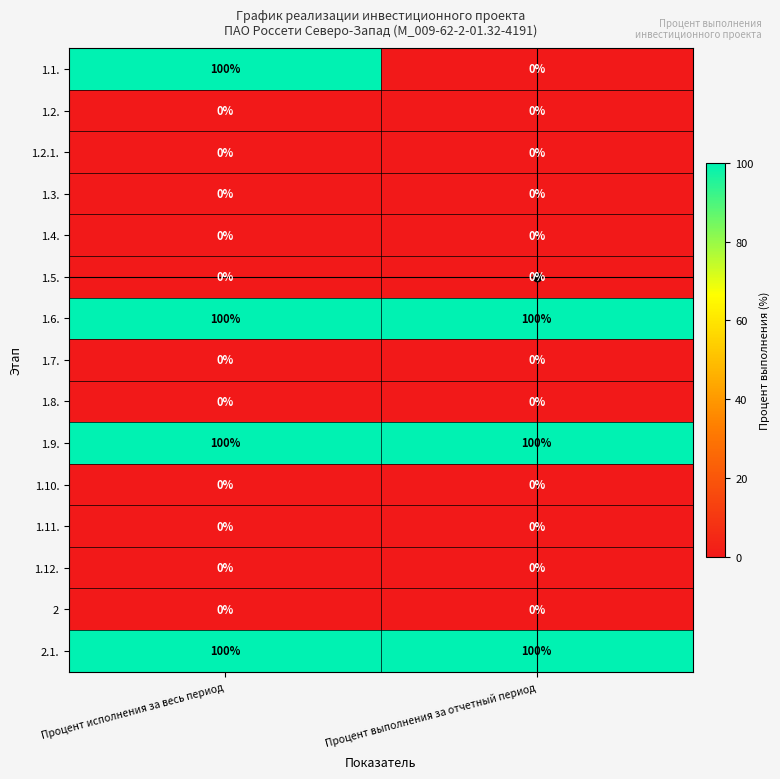

What is the maximum value for 2.1.?

100